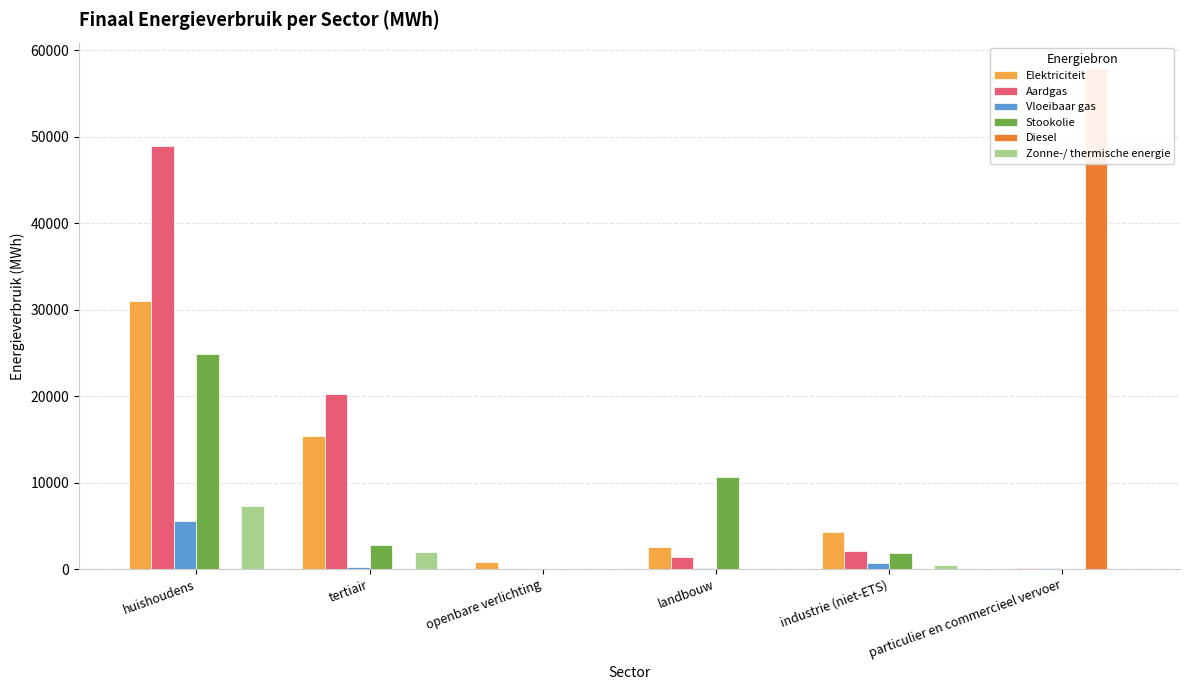

Read the Aardgas value at huishoudens.

48857.3